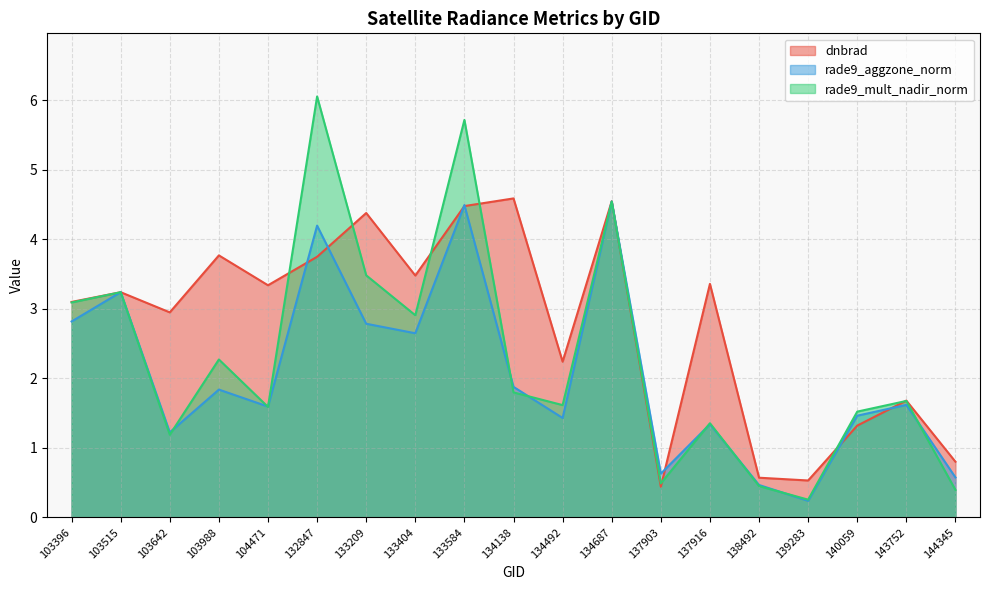

Between 144345 and 143752, which is larger?

143752